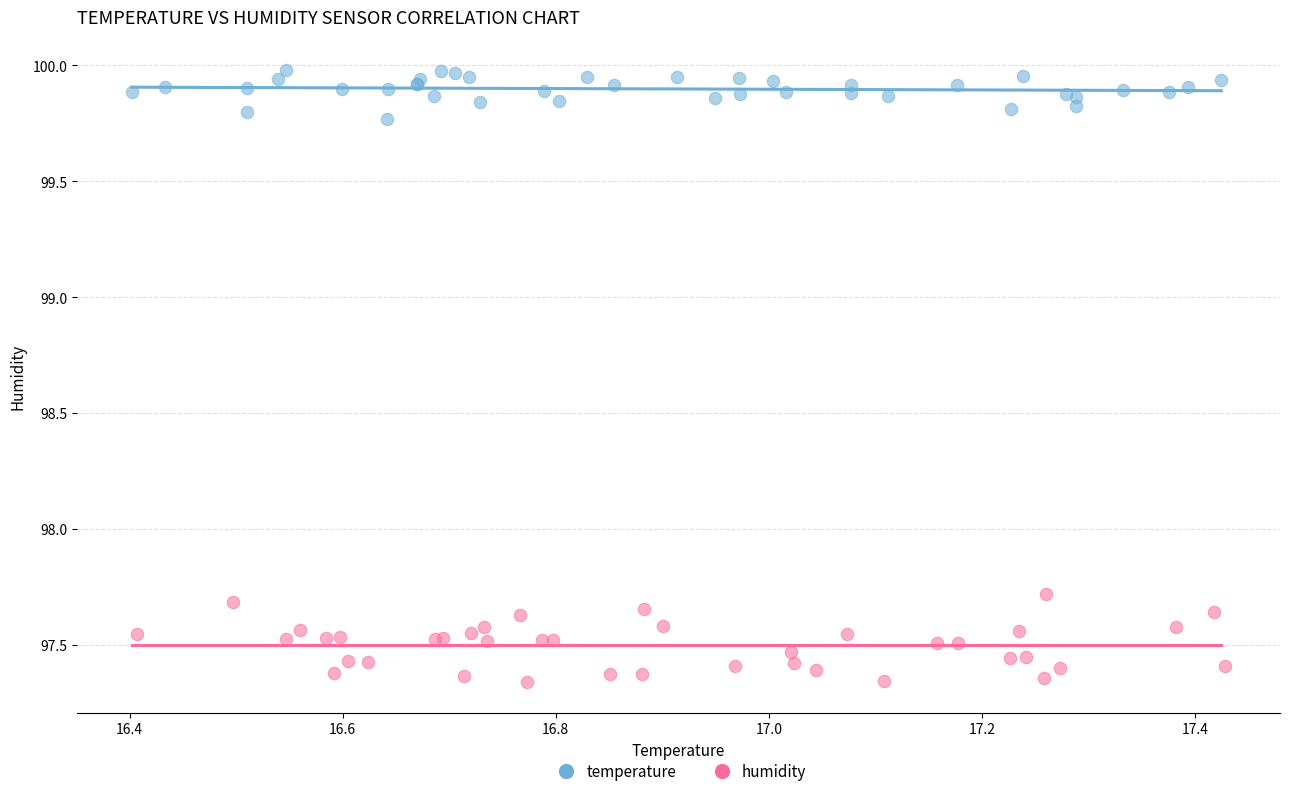

Which series contains the lowest Y value?

humidity